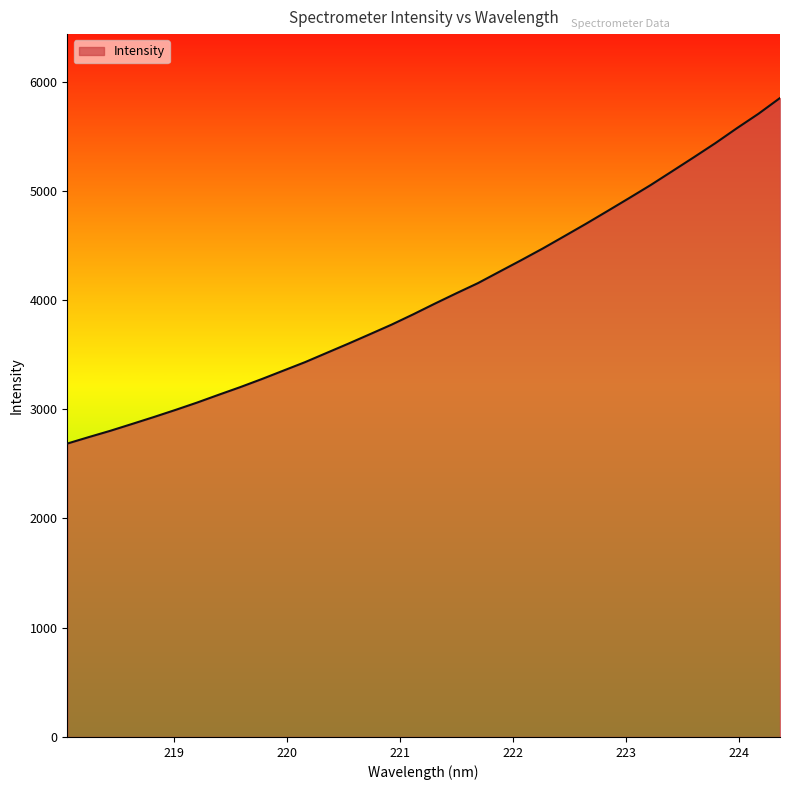

How many values are below 3966?

17